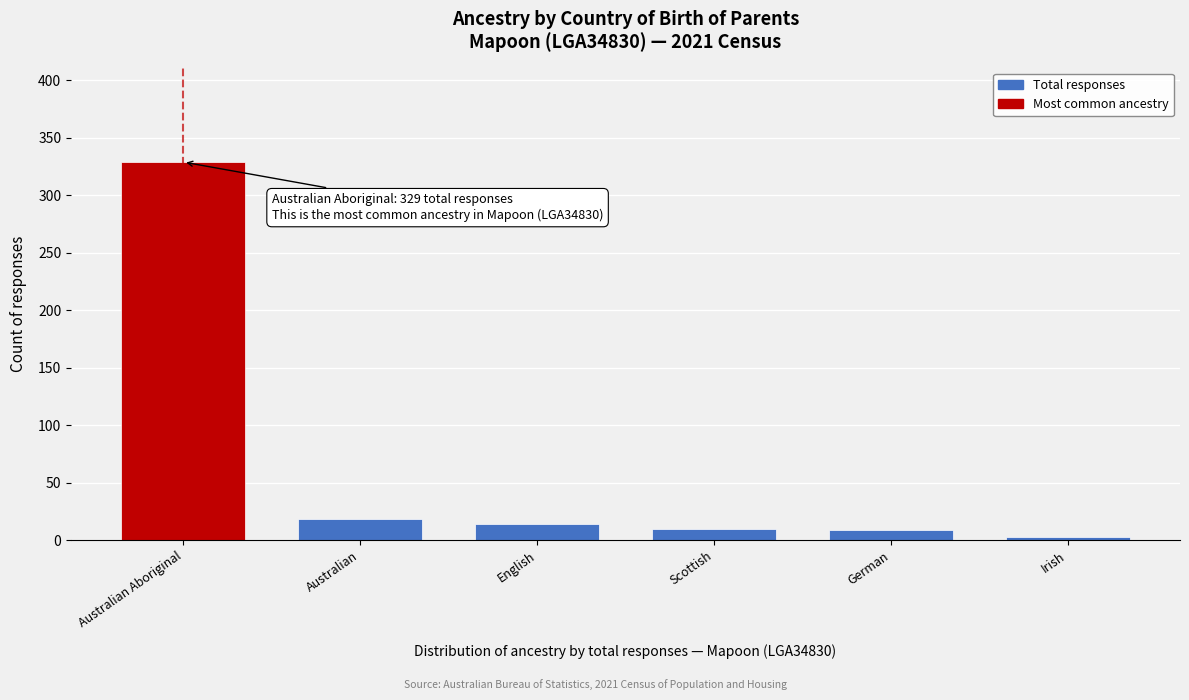

What is the sum of the values at German and Scottish?

19